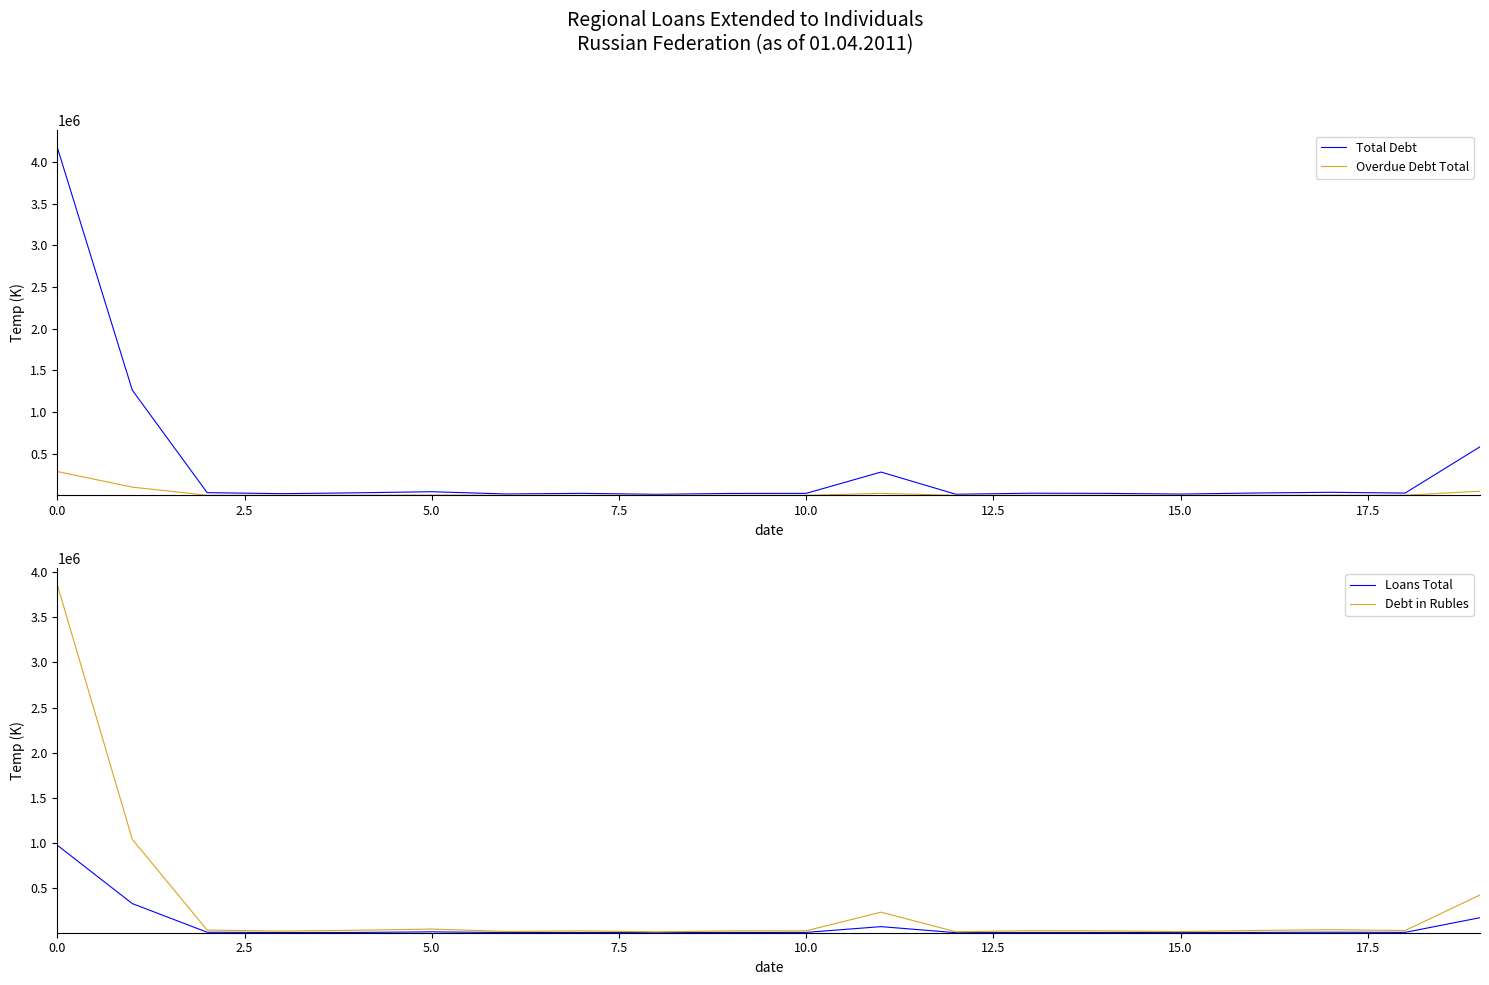

What are all the series names shown in the legend?

Total Debt, Overdue Debt Total, Loans Total, Debt in Rubles